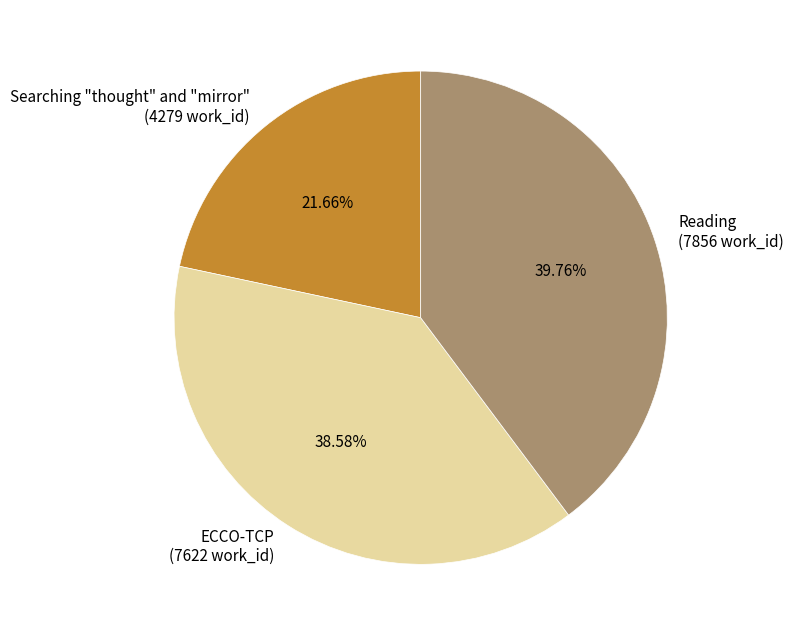

How many segments does this pie chart have?

3